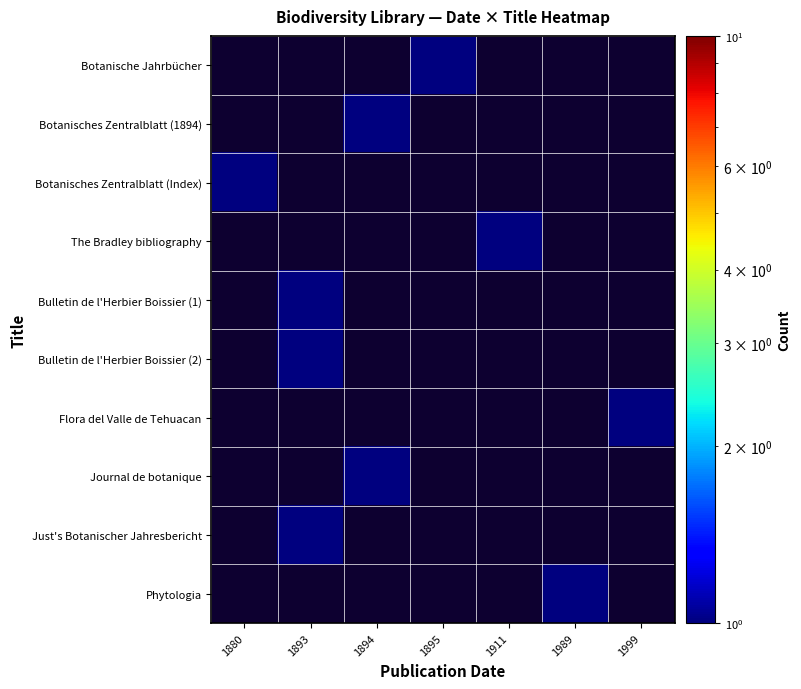

At which label is Botanisches Zentralblatt (Index) closest to 1?

1880